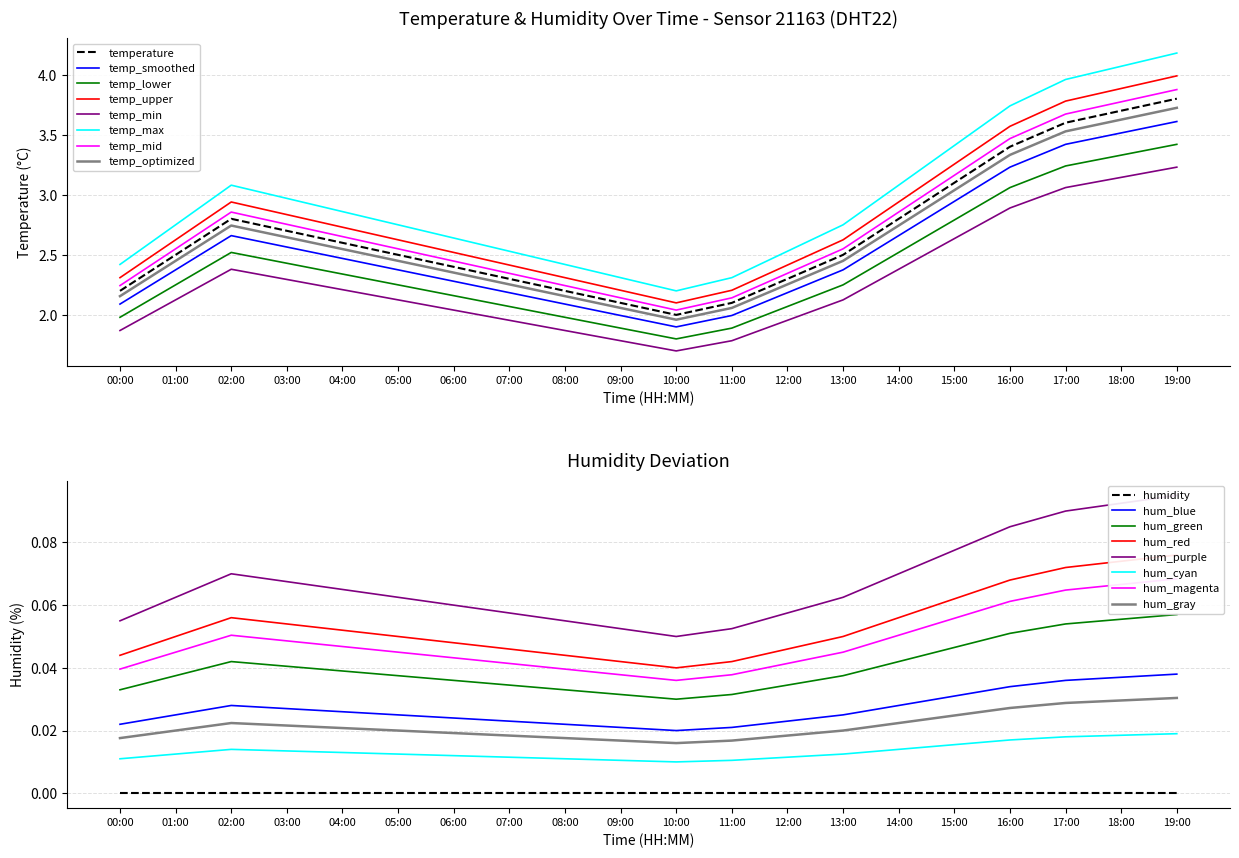

What is the difference between the maximum and minimum values?

1.7